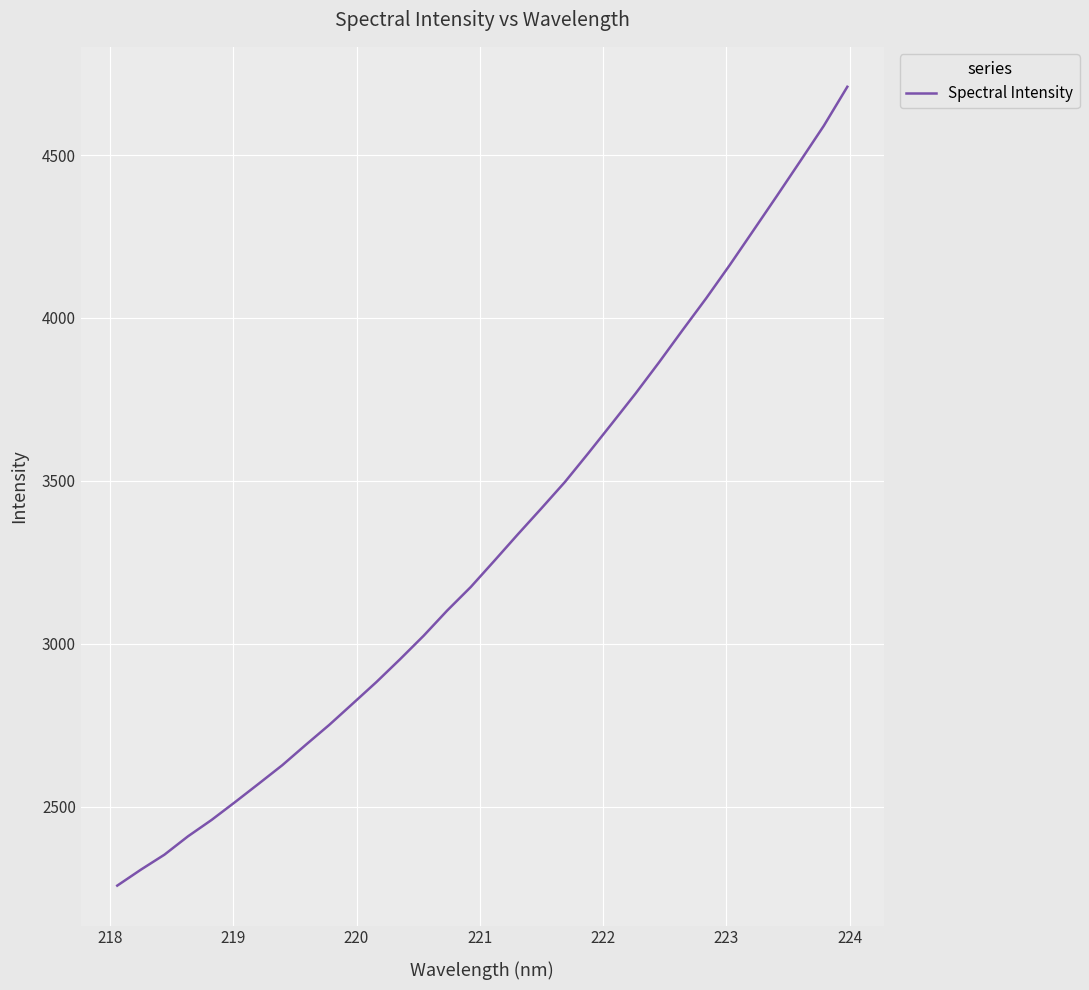

How many distinct data groups are displayed?

1